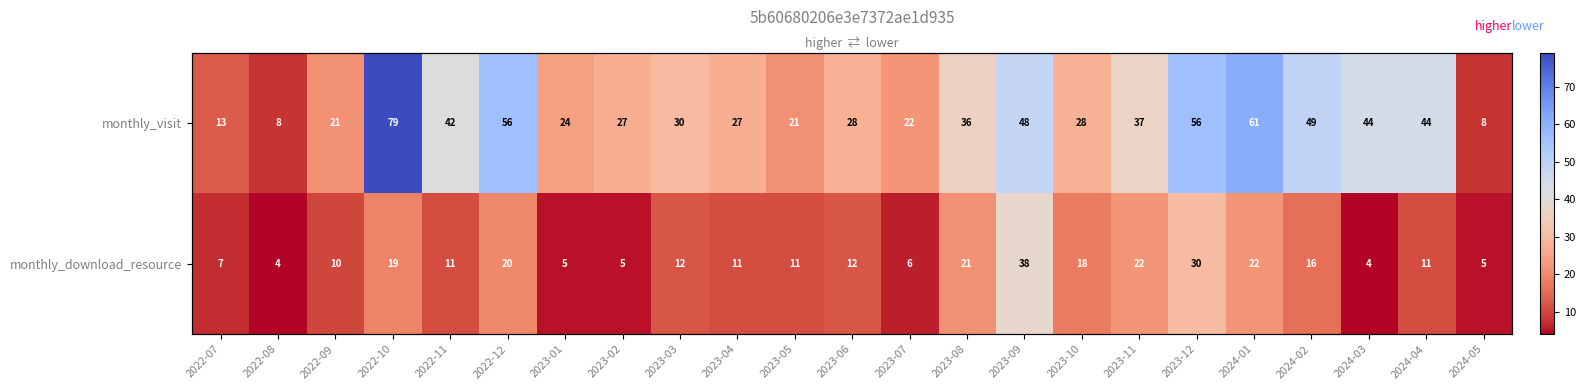

What is the greatest value displayed?

79